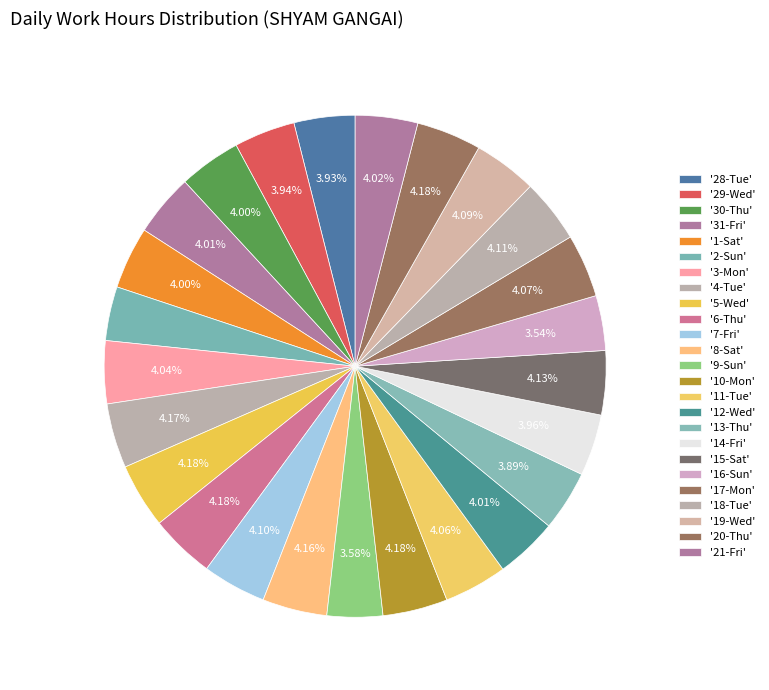

How many segments does this pie chart have?

25